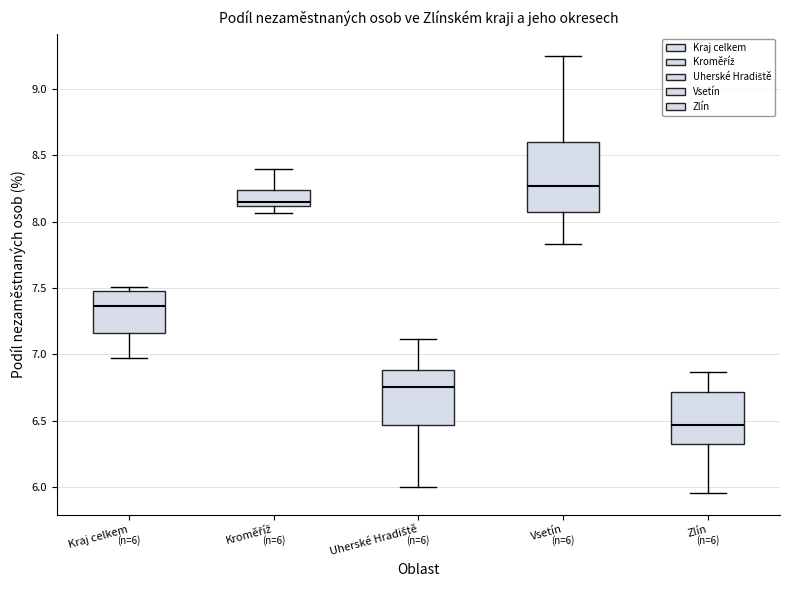

Which box's median line is the lowest?

Zlín